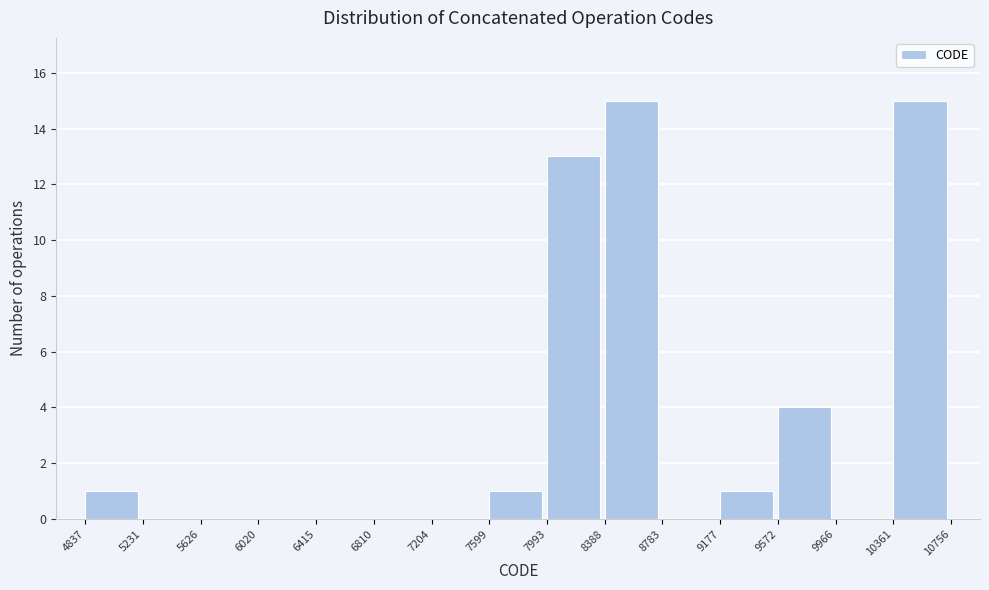

Reading left to right, list every bar in this chart as the range it spans on the x-axis followed by its height. The values are not printed on the chart, so give them approximately, as read against the axis.

4837 to 5231: 1
5231 to 5626: 0
5626 to 6020: 0
6020 to 6415: 0
6415 to 6810: 0
6810 to 7204: 0
7204 to 7599: 0
7599 to 7993: 1
7993 to 8388: 13
8388 to 8783: 15
8783 to 9177: 0
9177 to 9572: 1
9572 to 9966: 4
9966 to 10361: 0
10361 to 10756: 15